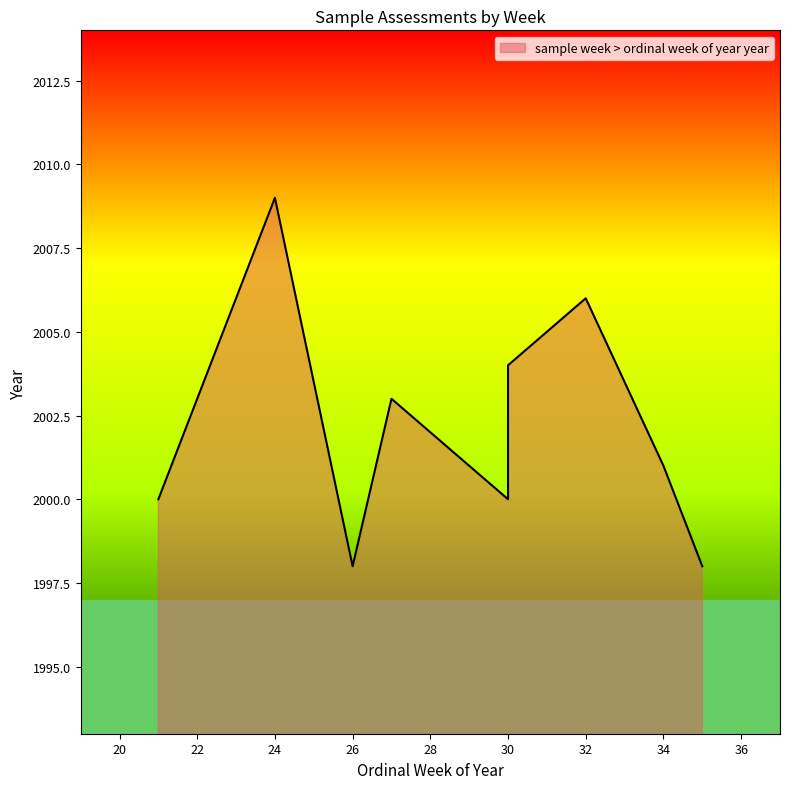

Between 23 and 26, which is larger?

23